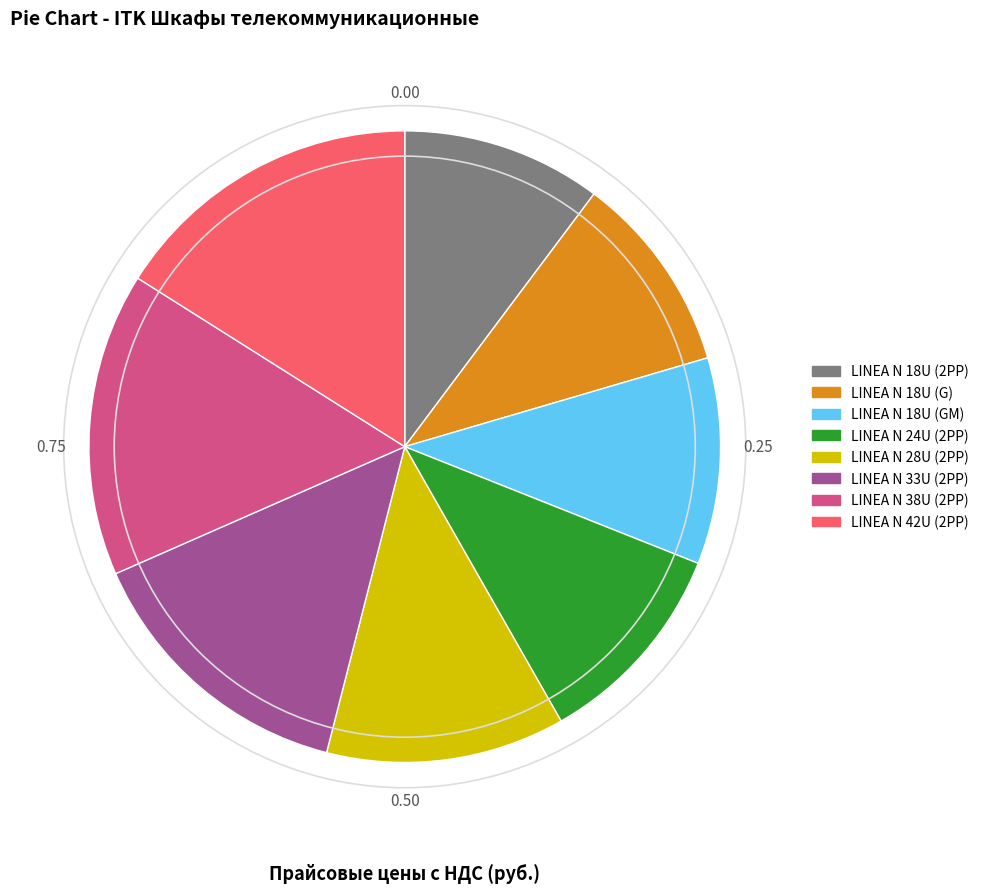

Which has a higher value, LINEA N 42U (2PP) or LINEA N 33U (2PP)?

LINEA N 42U (2PP)